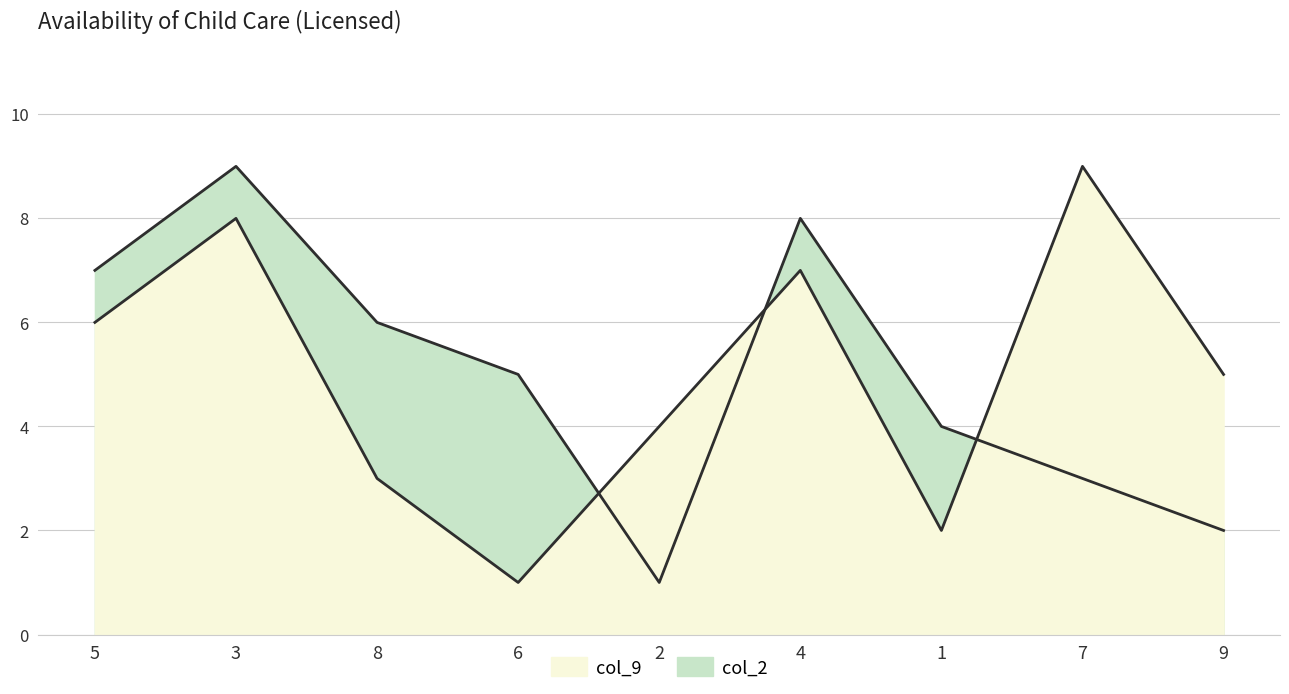

Which has a higher value, 5 or 7?

7